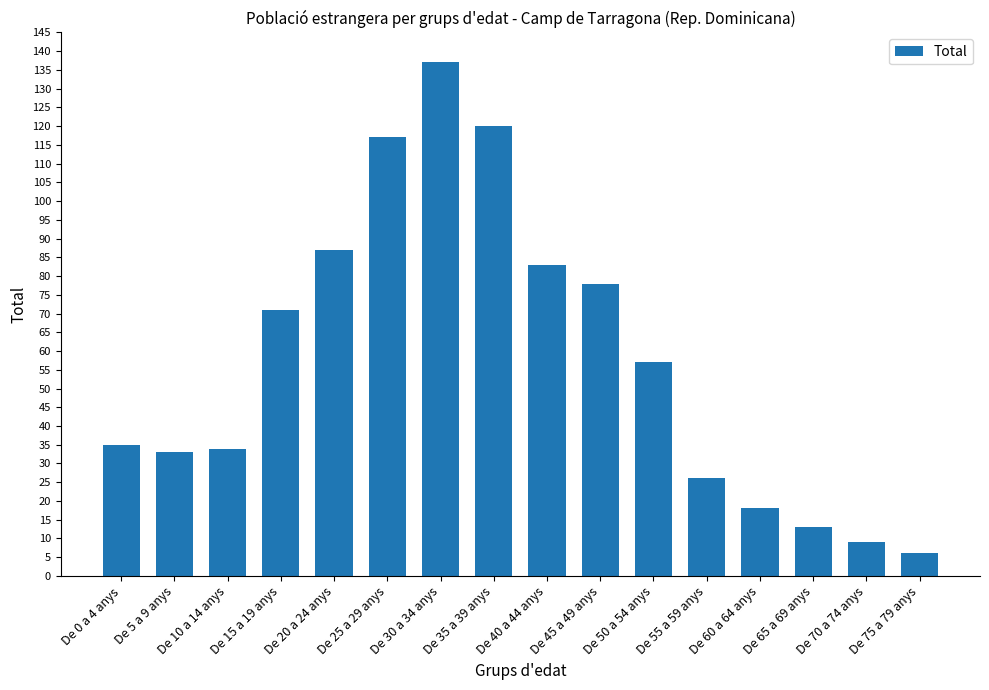

The chart shows a value of 26 at De 55 a 59 anys. True or false?

True